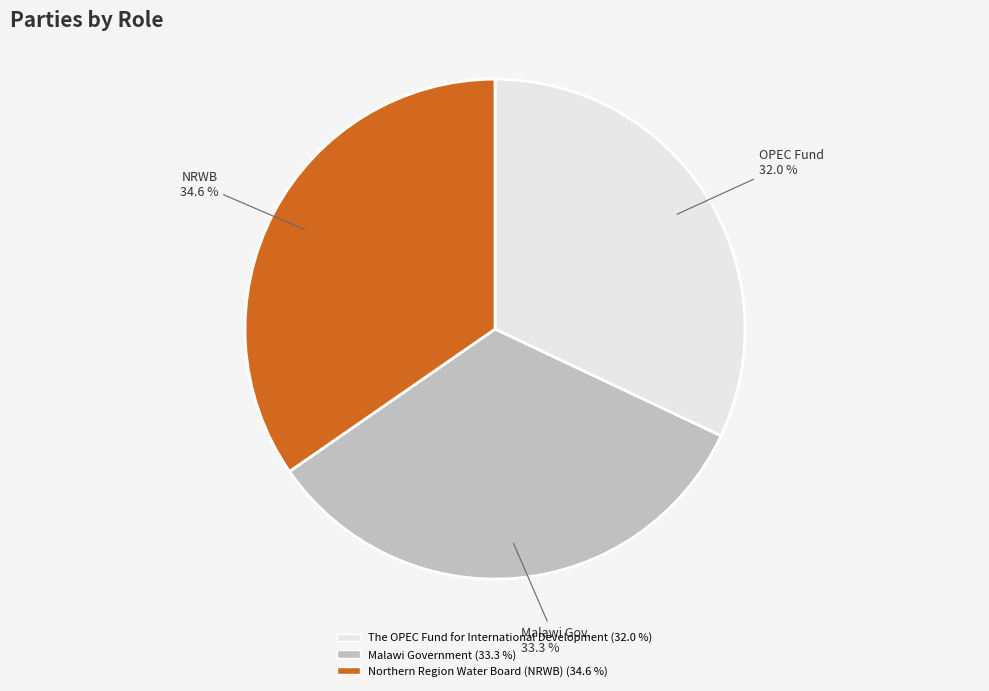

To the nearest percent, what is the difference between the Northern Region Water Board (NRWB) and The OPEC Fund for International Development slice percentages?

3%